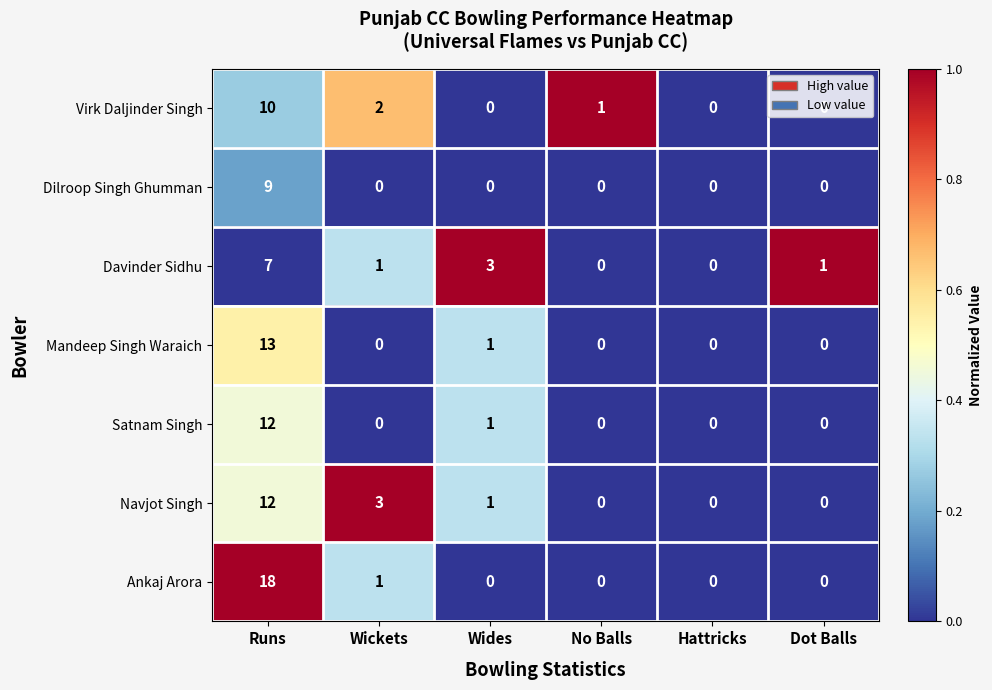

What is the total value across all series at Wides?

6